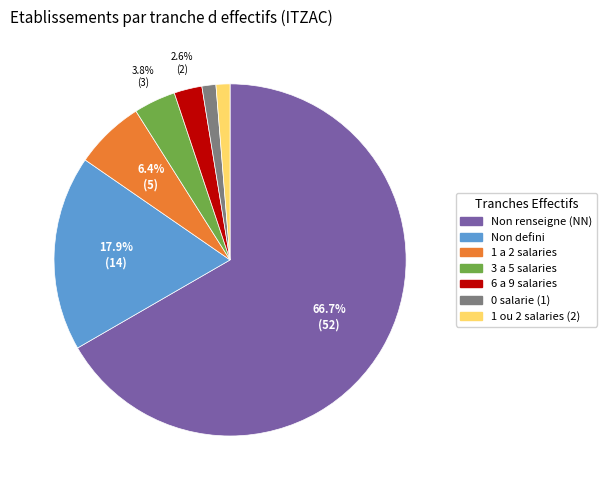

How much of the chart is everything except 6 a 9 salaries?

97.4%